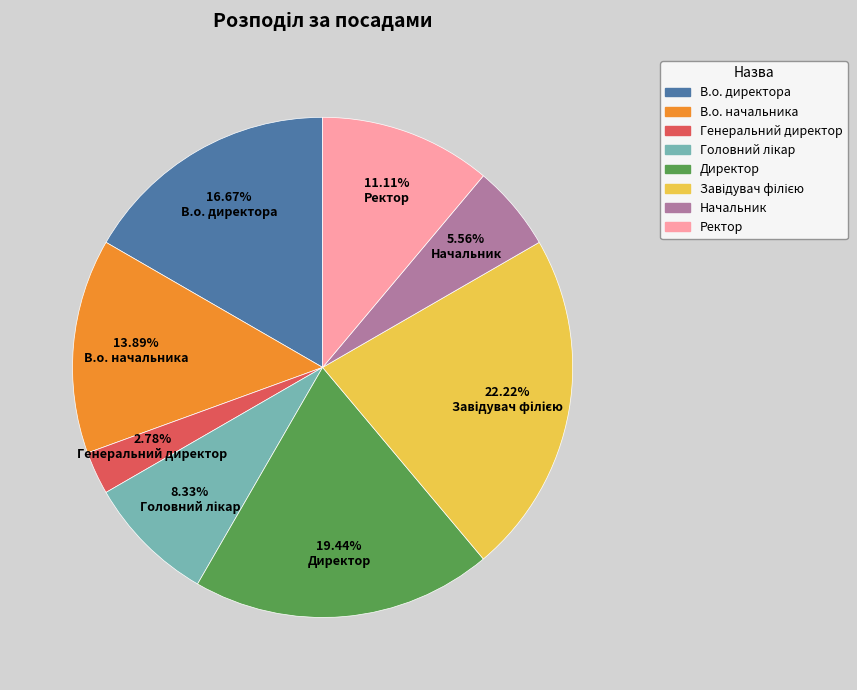

To the nearest percent, what portion does Начальник represent?

6%